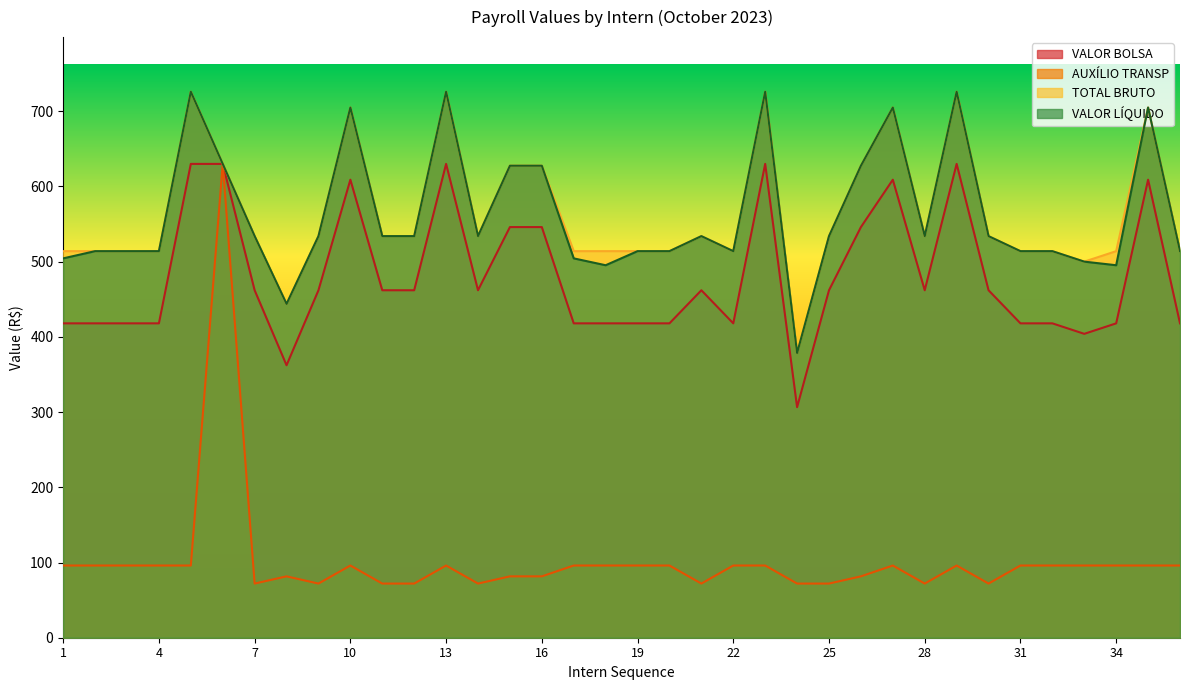

Is the value of VALOR LÍQUIDO at 16 greater than the value of AUXÍLIO TRANSP at 3?

Yes